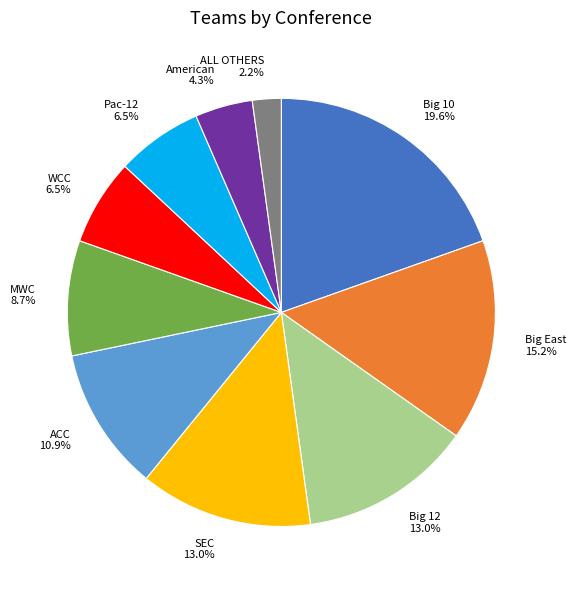

The ALL OTHERS slice represents 2% of the pie. True or false?

True